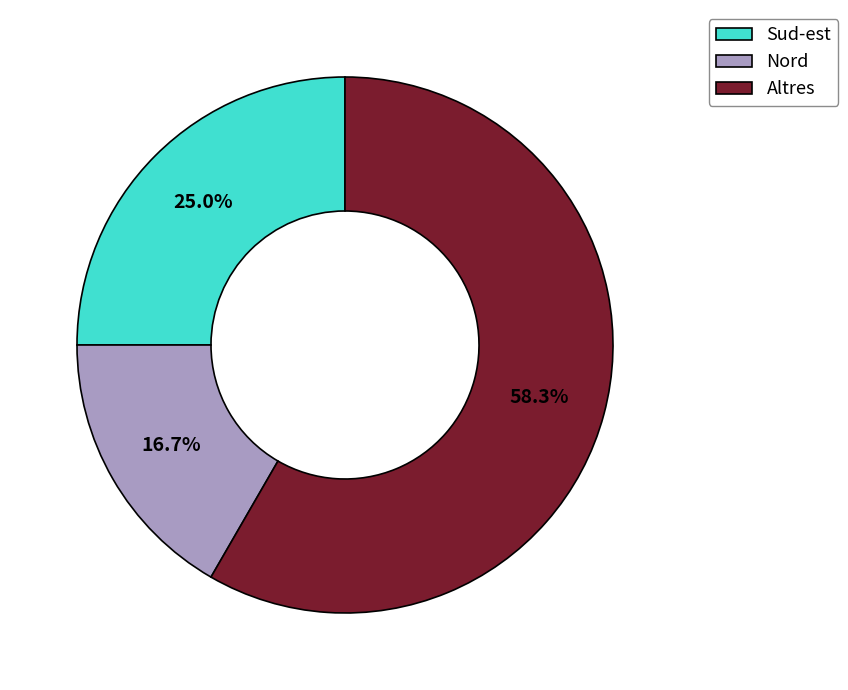

Does any single category account for the majority?

Yes